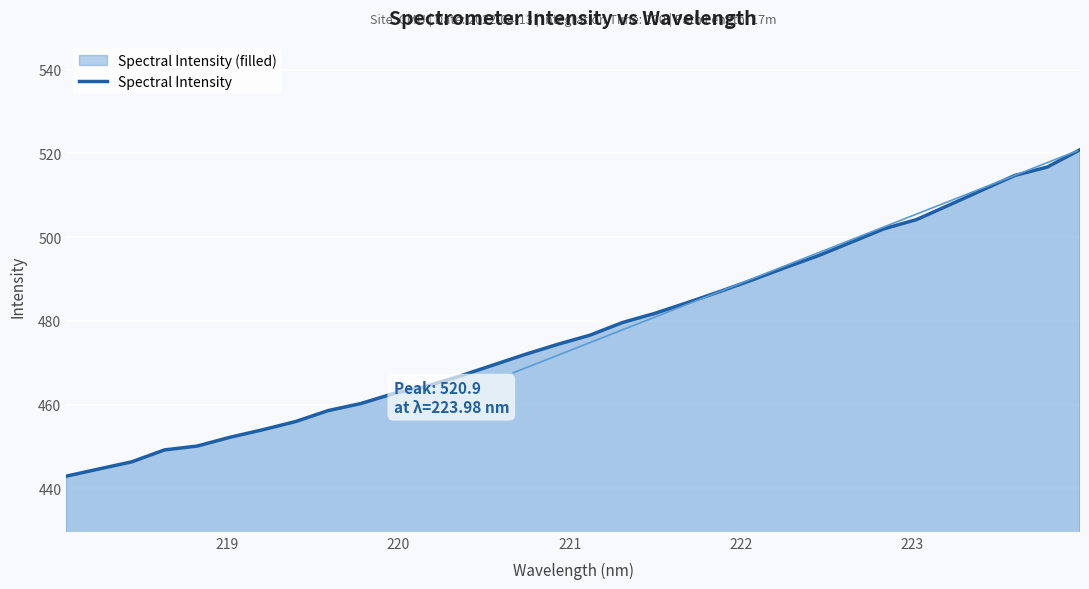

What is the minimum value shown in the chart?

442.9